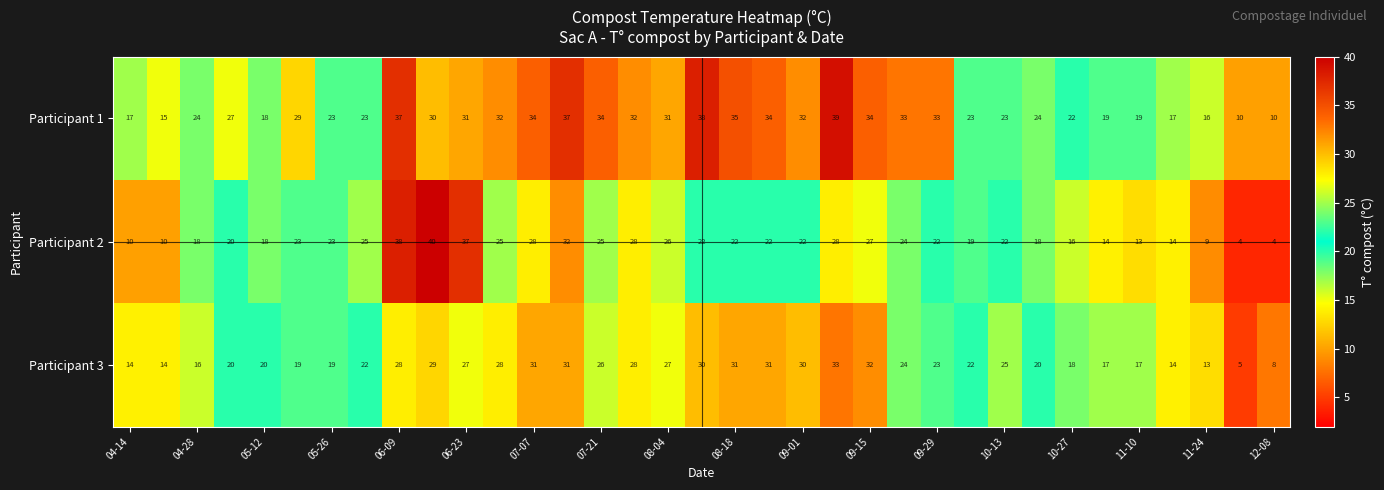

What is the maximum value shown in the chart?

40